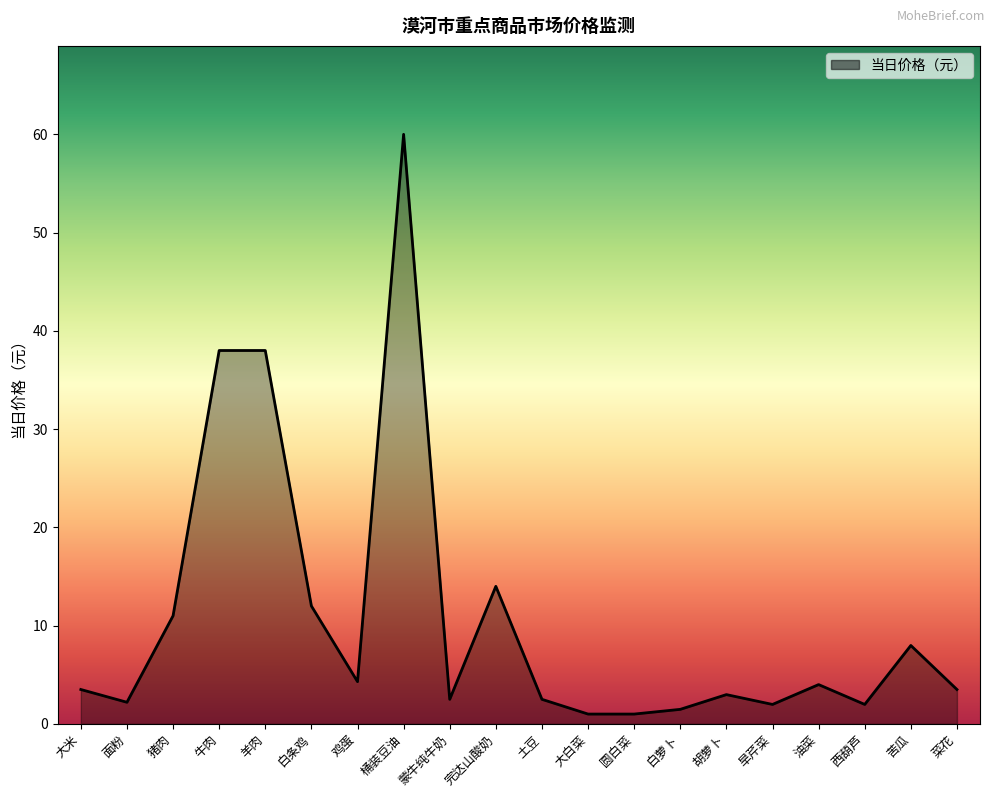

At which category does the chart reach its peak across all series?

桶装豆油